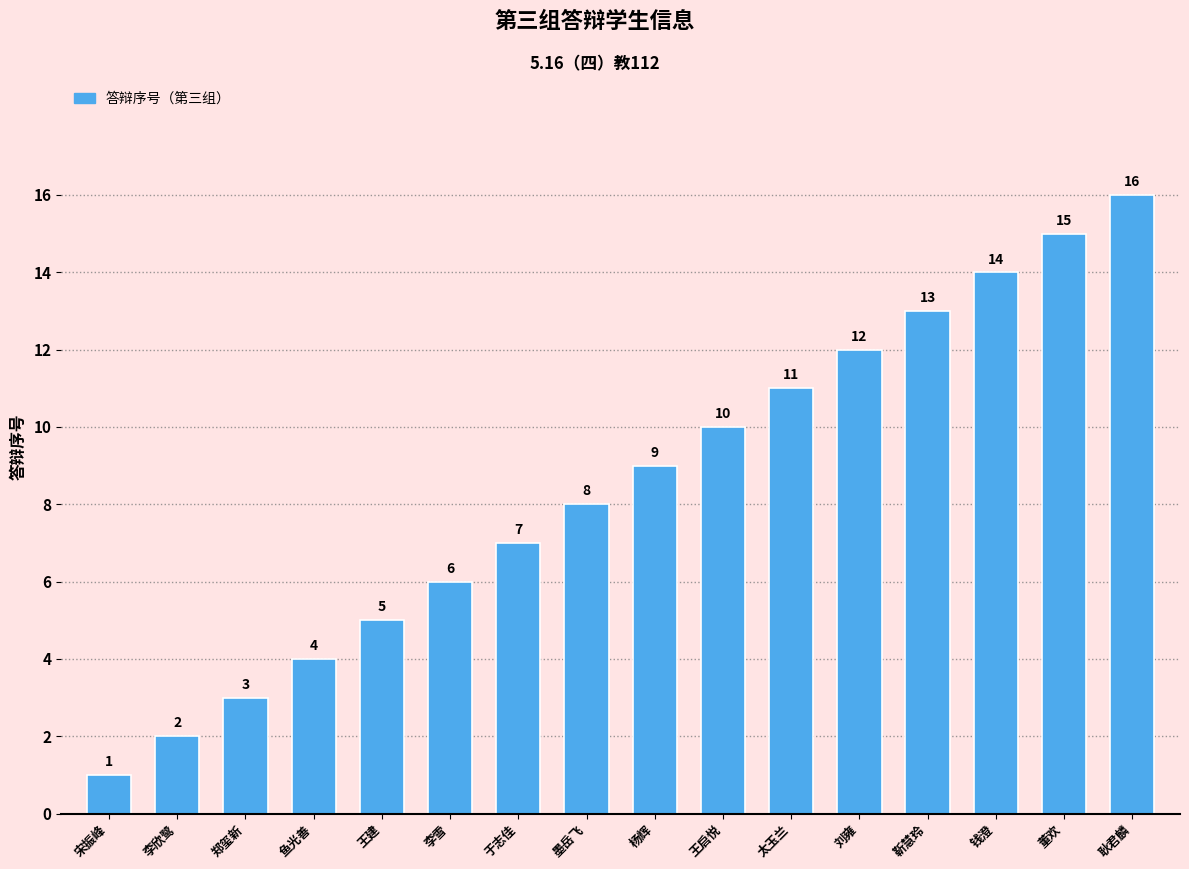

What is the difference between the maximum and minimum values?

15